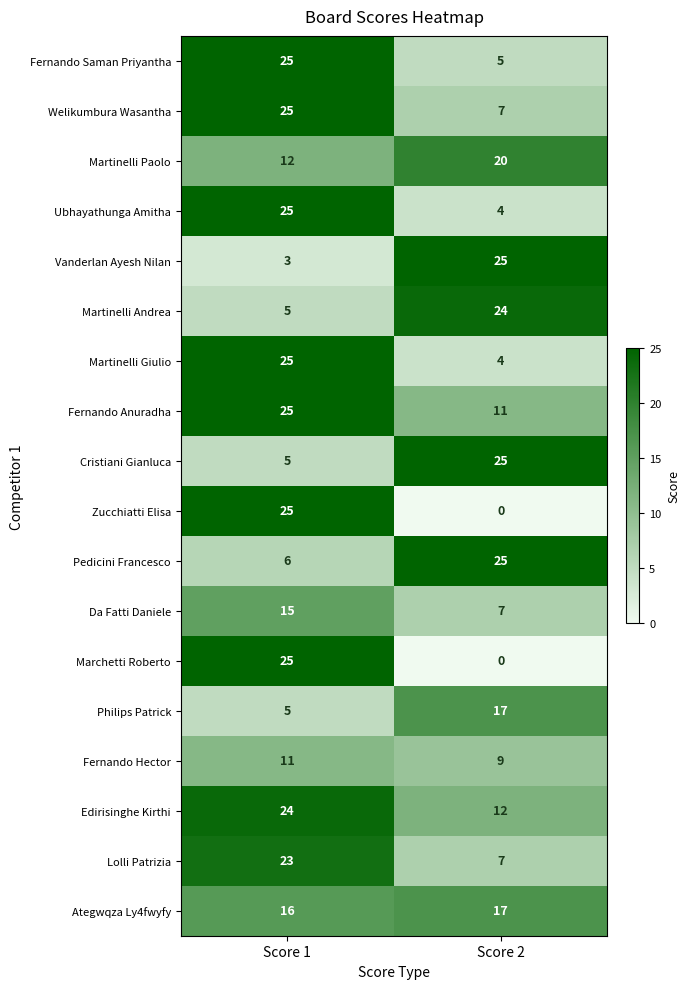

At which label is Philips Patrick closest to 11?

Score 1